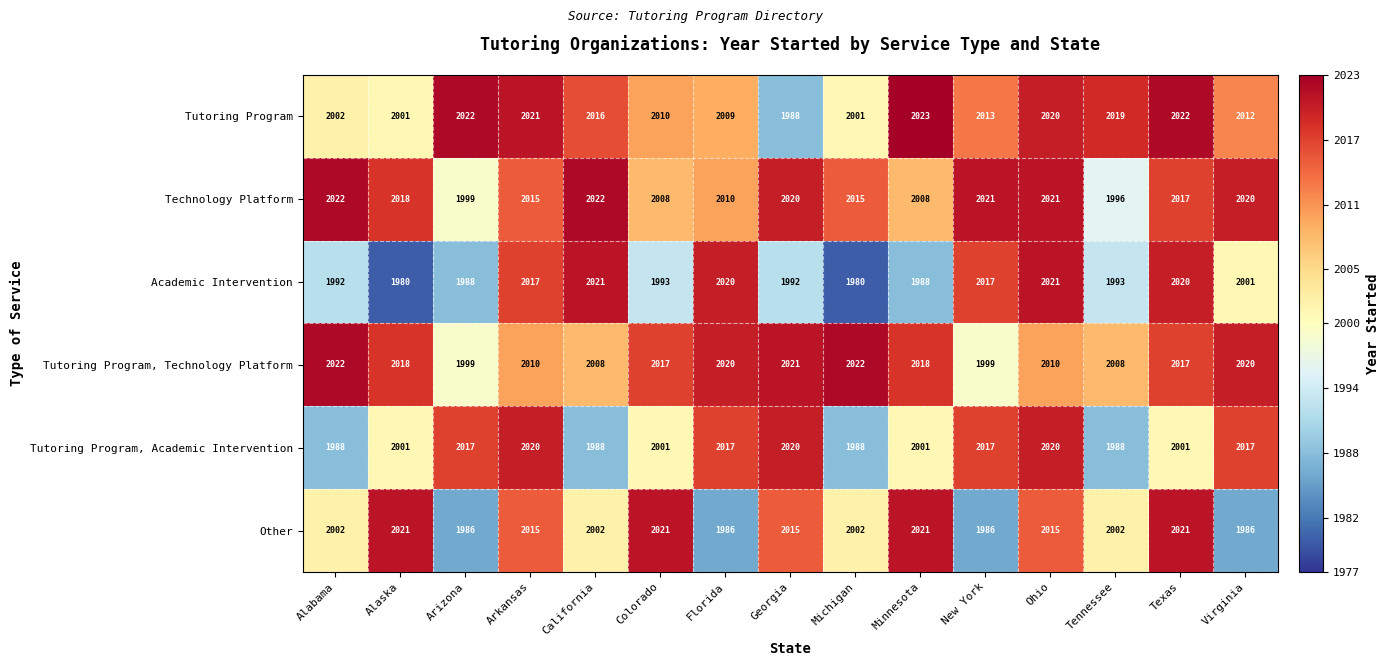

What is the sum of all Tutoring Program values?

30179